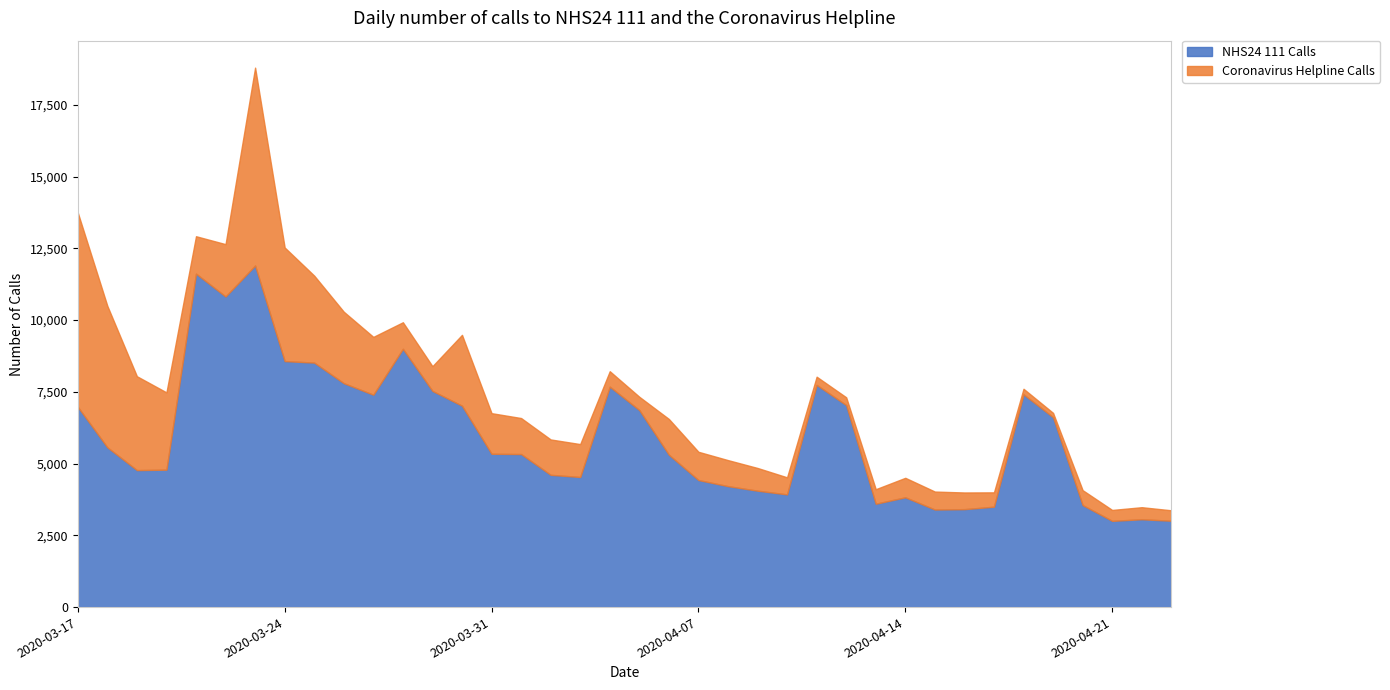

How many interior local valleys does the Coronavirus Helpline Calls series have?

6